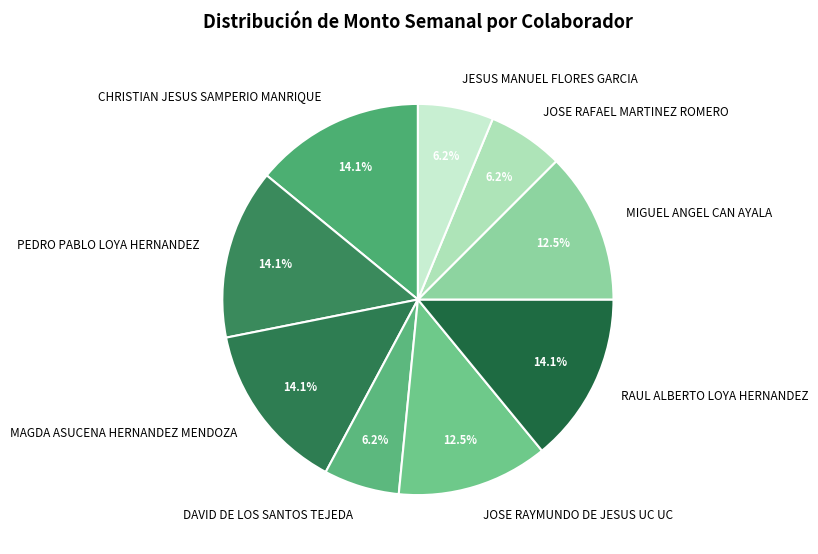

What portion of the pie excludes MAGDA ASUCENA HERNANDEZ MENDOZA?

85.9%